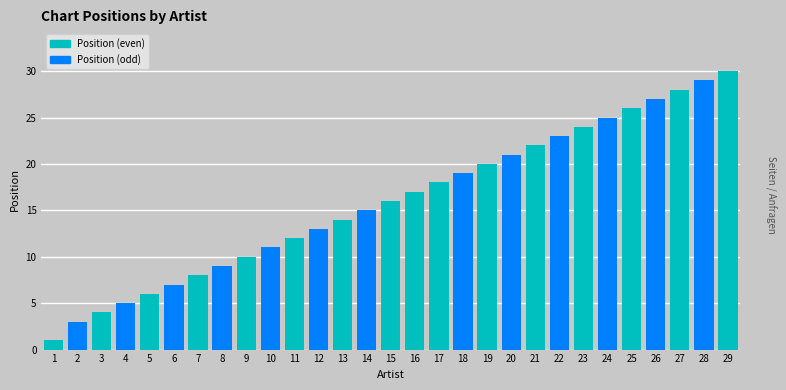

List the labels in order of value, largest first.

29, 28, 27, 26, 25, 24, 23, 22, 21, 20, 19, 18, 17, 16, 15, 14, 13, 12, 11, 10, 9, 8, 7, 6, 5, 4, 3, 2, 1